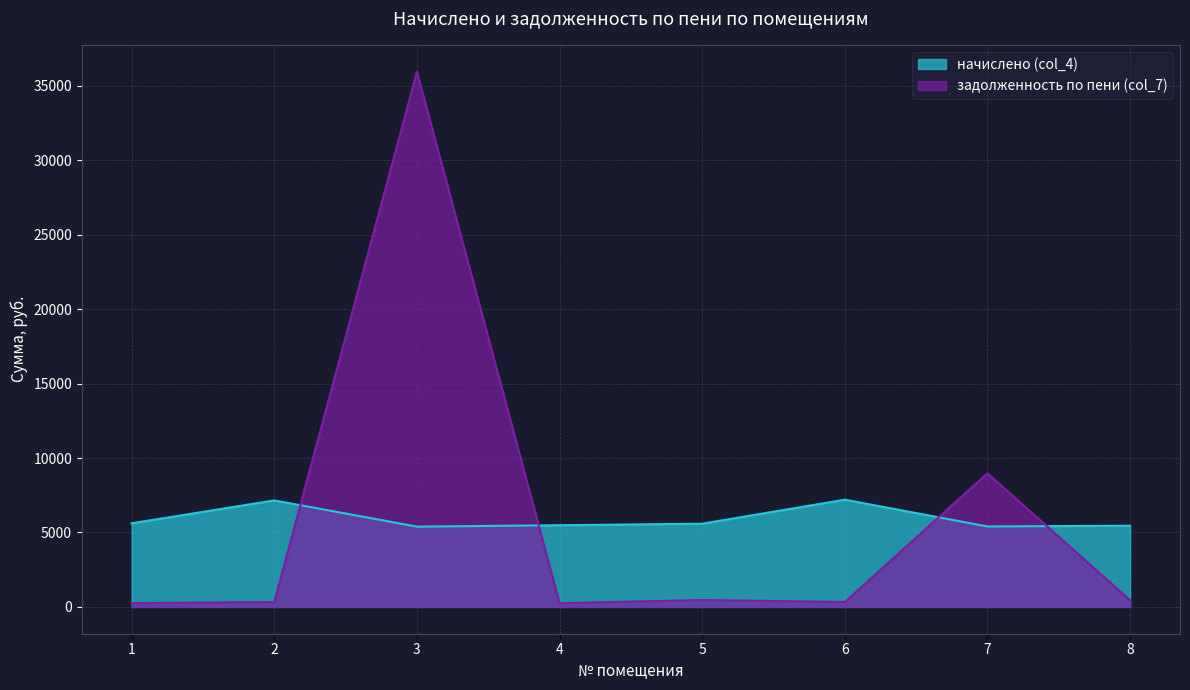

What is the lowest value of the задолженность по пени (col_7) series?

254.1